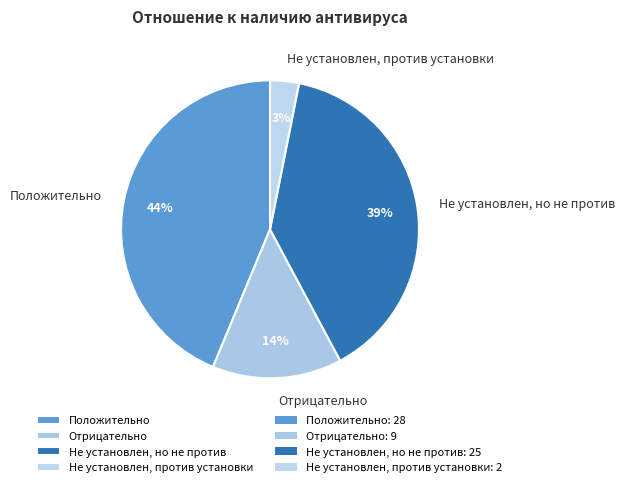

Which category has the smallest portion of the pie?

Не установлен, против установки